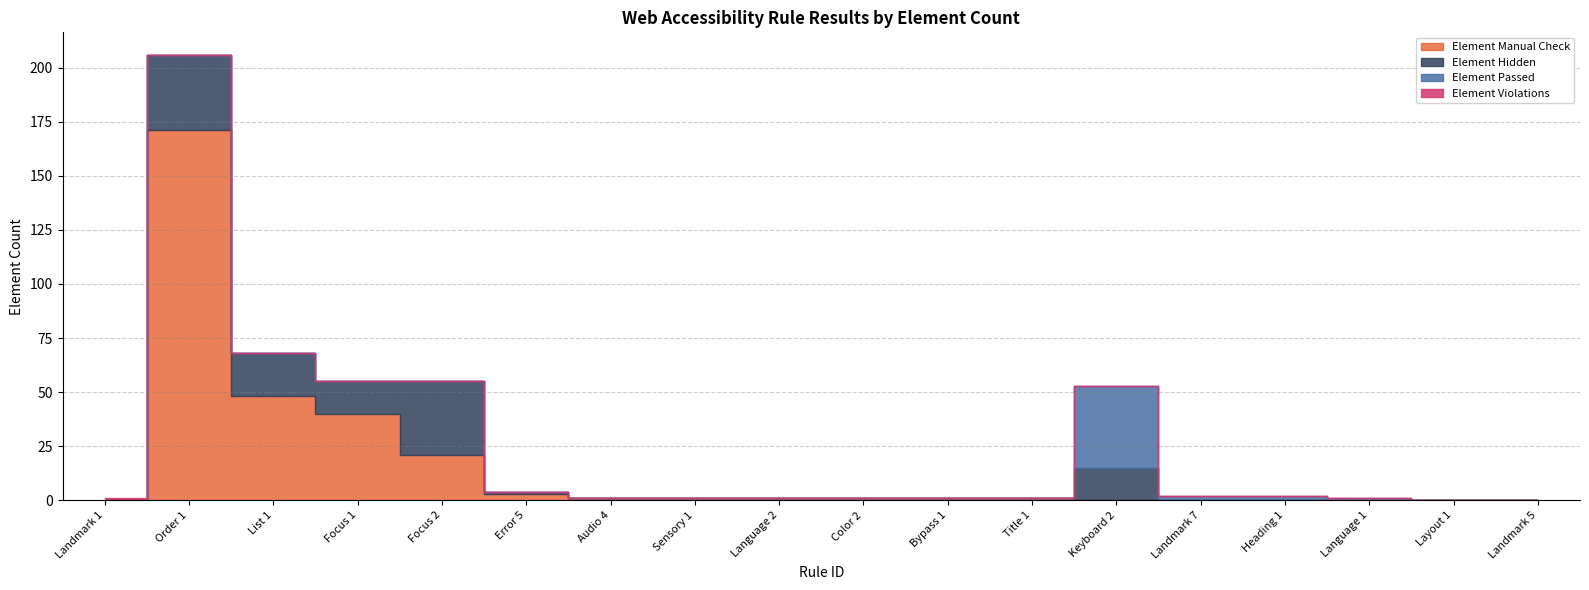

The value of Element Passed at List 1 is 0. True or false?

True